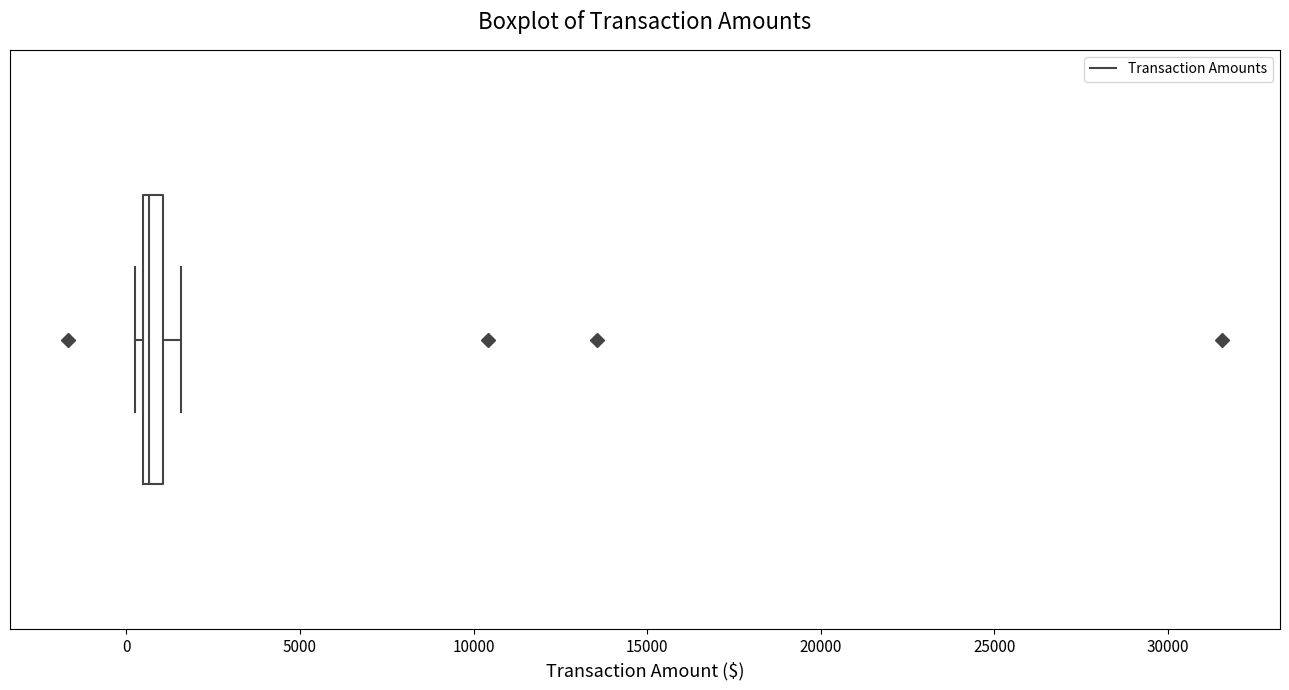

Where is the left edge of the box on the x-axis? The values are not printed on the chart, so give them approximately, as read against the axis.

500